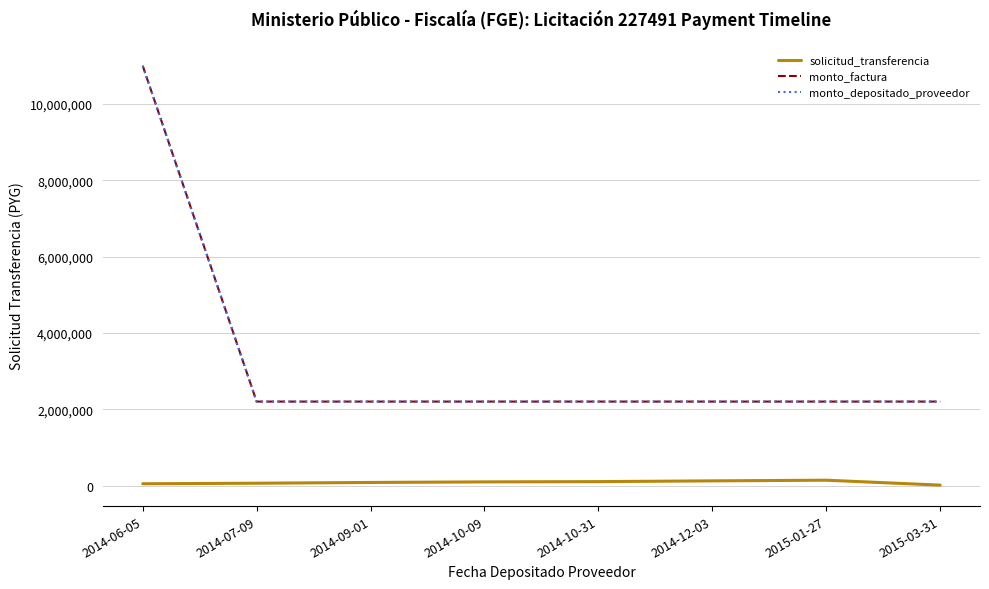

Does the chart display data point markers on the line(s)?

No